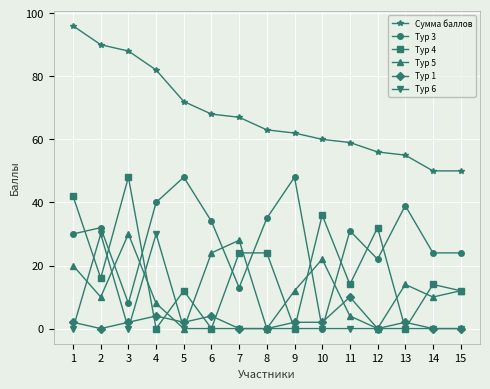

What is the maximum value shown in the chart?

96